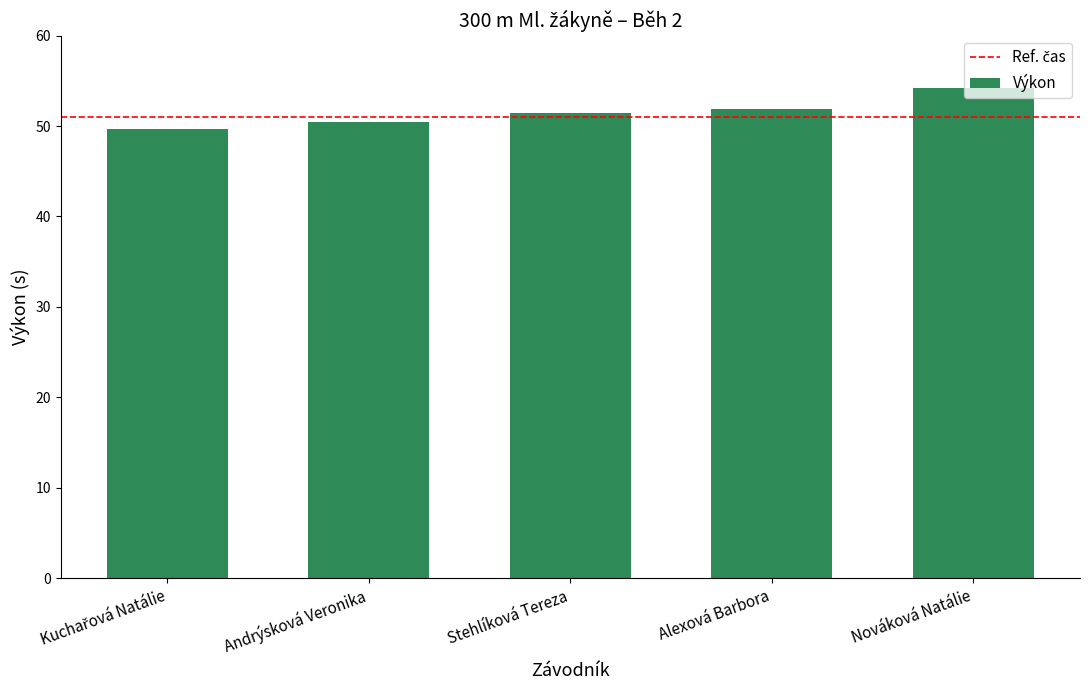

The chart shows a value of 54.2 at Nováková Natálie. True or false?

True